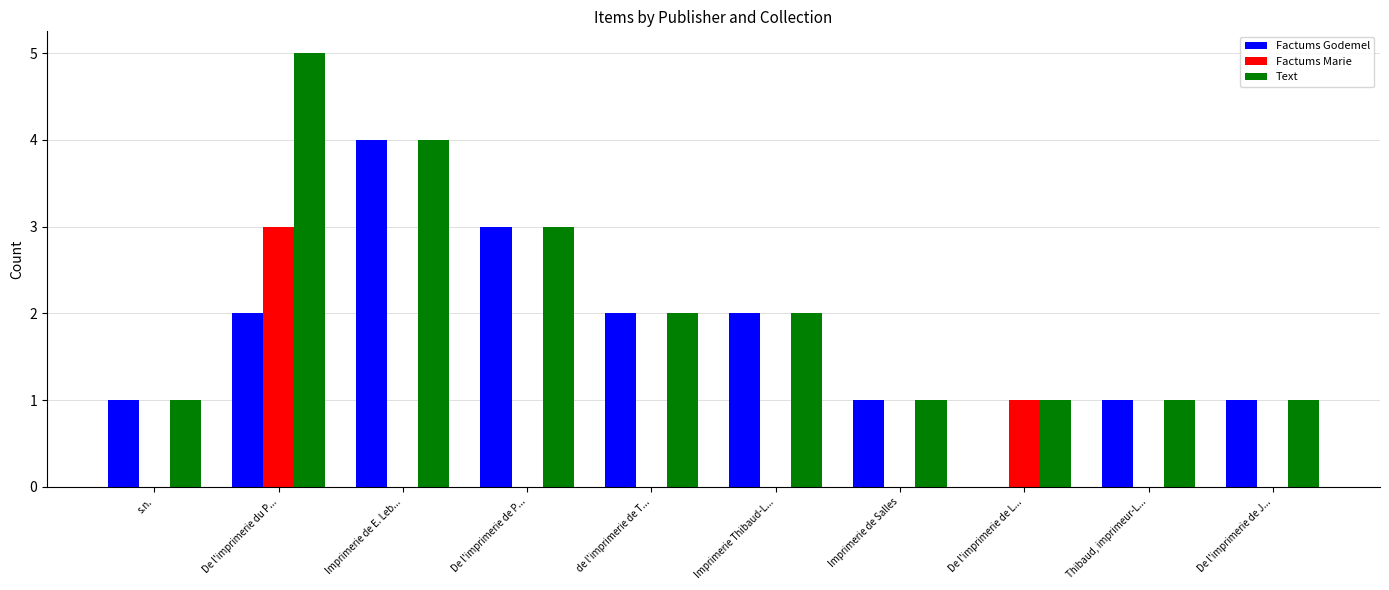

The value of Factums Godemel at De l'imprimerie de L... is -2. True or false?

False